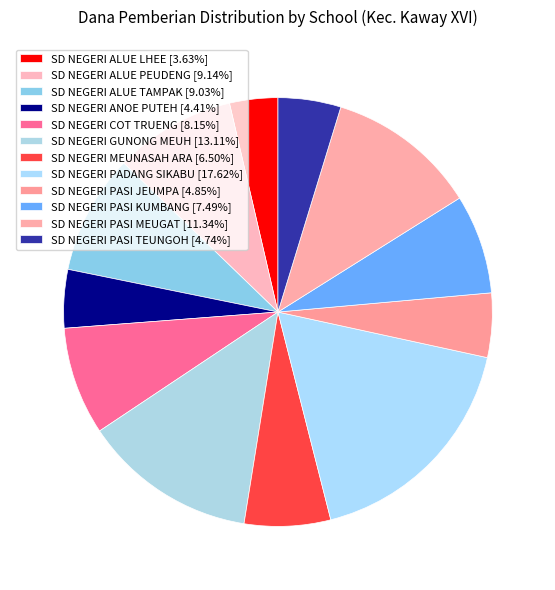

Count the number of slices in the pie.

12